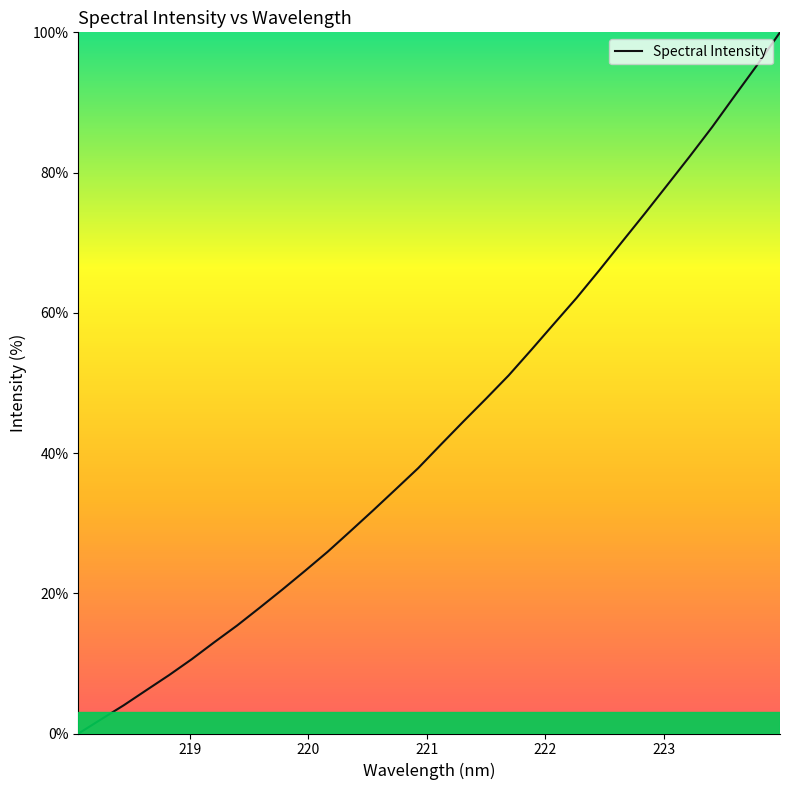

How many values are below 41?

16